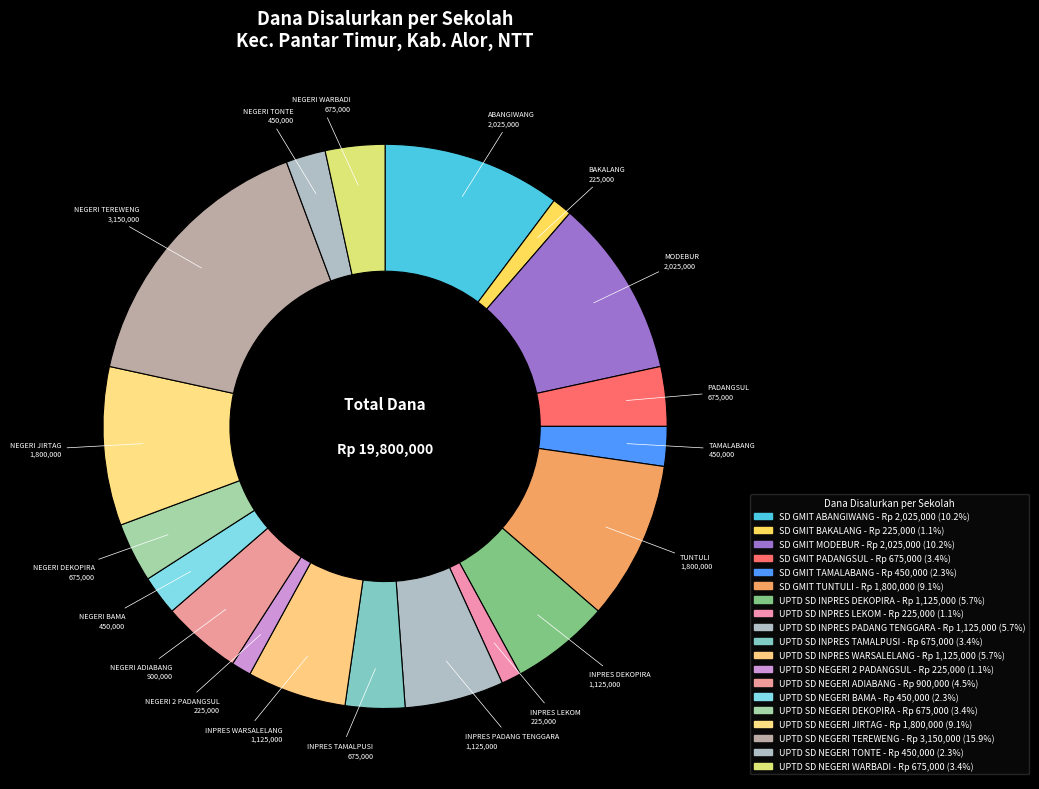

Is there any slice that represents more than half of the pie?

No